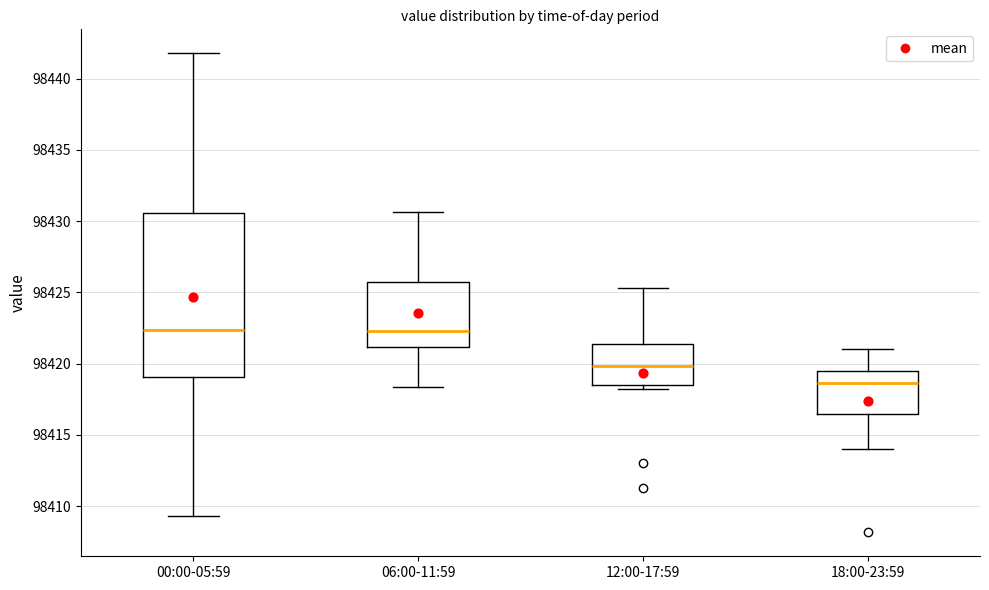

Where does the upper whisker of the box for 18:00-23:59 end on the y-axis? The values are not printed on the chart, so give them approximately, as read against the axis.

98421.0